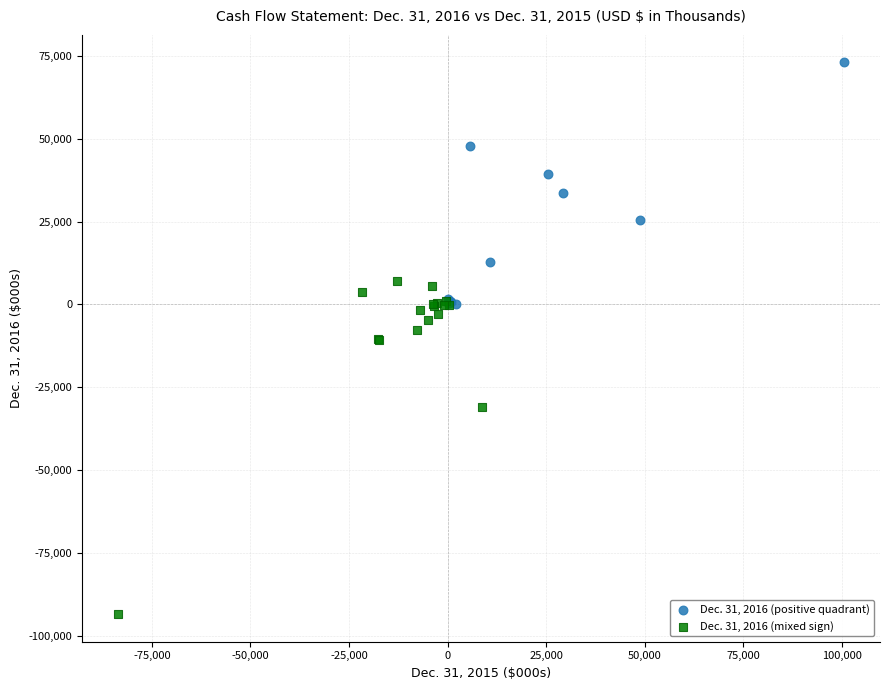

Which series has the largest Y range (max minus min)?

Dec. 31, 2016 (mixed sign)